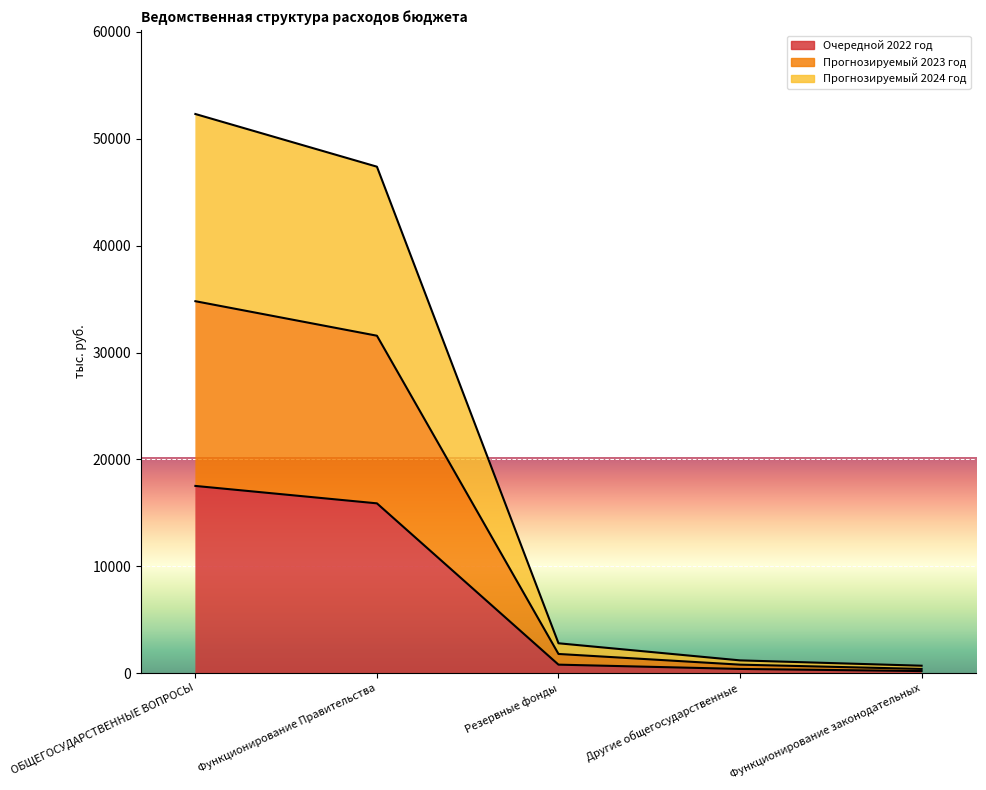

Between Другие общегосударственные and Функционирование законодательных, which series saw the biggest shift?

Прогнозируемый 2023 год